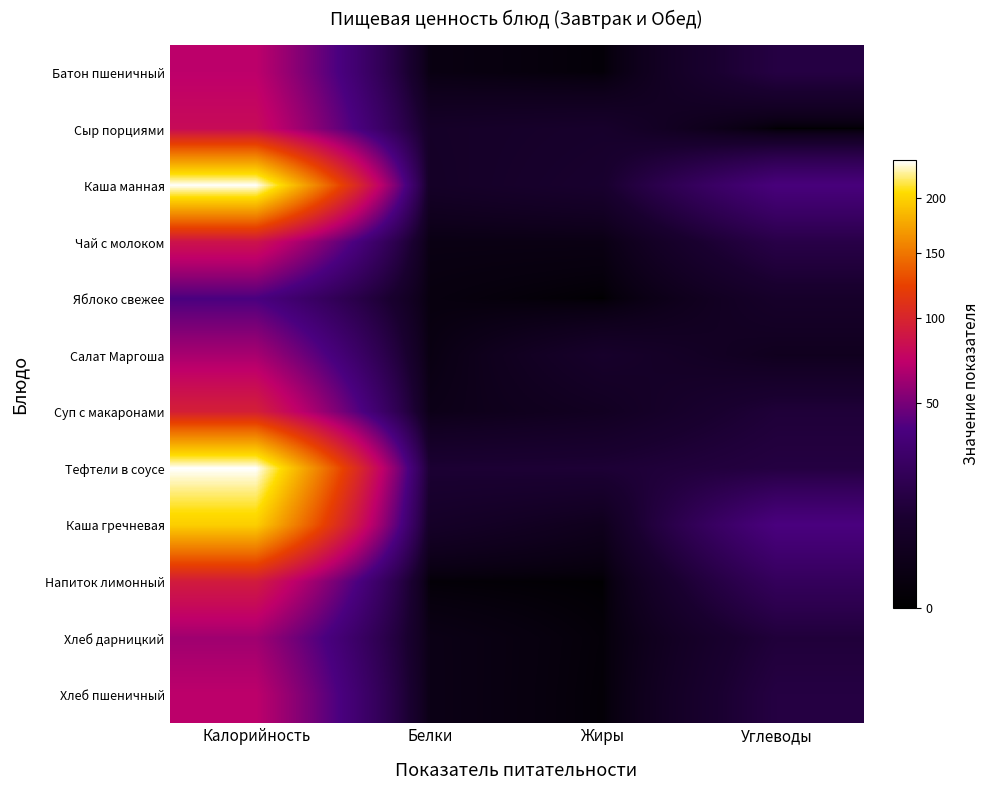

Reading left to right, list all the values displayed in this chart.

Батон пшеничный: Калорийность=71.4	Белки=1.4	Жиры=0.3	Углеводы=14.7
Сыр порциями: Калорийность=80.2	Белки=6.8	Жиры=8.0	Углеводы=0.0
Каша манная: Калорийность=238.5	Белки=6.5	Жиры=9.0	Углеводы=36.1
Чай с молоком: Калорийность=86.2	Белки=1.6	Жиры=1.6	Углеводы=16.2
Яблоко свежее: Калорийность=38.0	Белки=1.0	Жиры=0.0	Углеводы=7.5
Салат Маргоша: Калорийность=64.3	Белки=1.4	Жиры=7.8	Углеводы=4.0
Суп с макаронами: Калорийность=95.6	Белки=2.4	Жиры=4.8	Углеводы=11.8
Тефтели в соусе: Калорийность=239.0	Белки=10.6	Жиры=11.0	Углеводы=14.3
Каша гречневая: Калорийность=198.0	Белки=6.8	Жиры=3.5	Углеводы=37.5
Напиток лимонный: Калорийность=92.4	Белки=0.2	Жиры=0.0	Углеводы=22.8
Хлеб дарницкий: Калорийность=61.8	Белки=2.0	Жиры=0.3	Углеводы=12.3
Хлеб пшеничный: Калорийность=71.4	Белки=2.0	Жиры=0.2	Углеводы=14.5